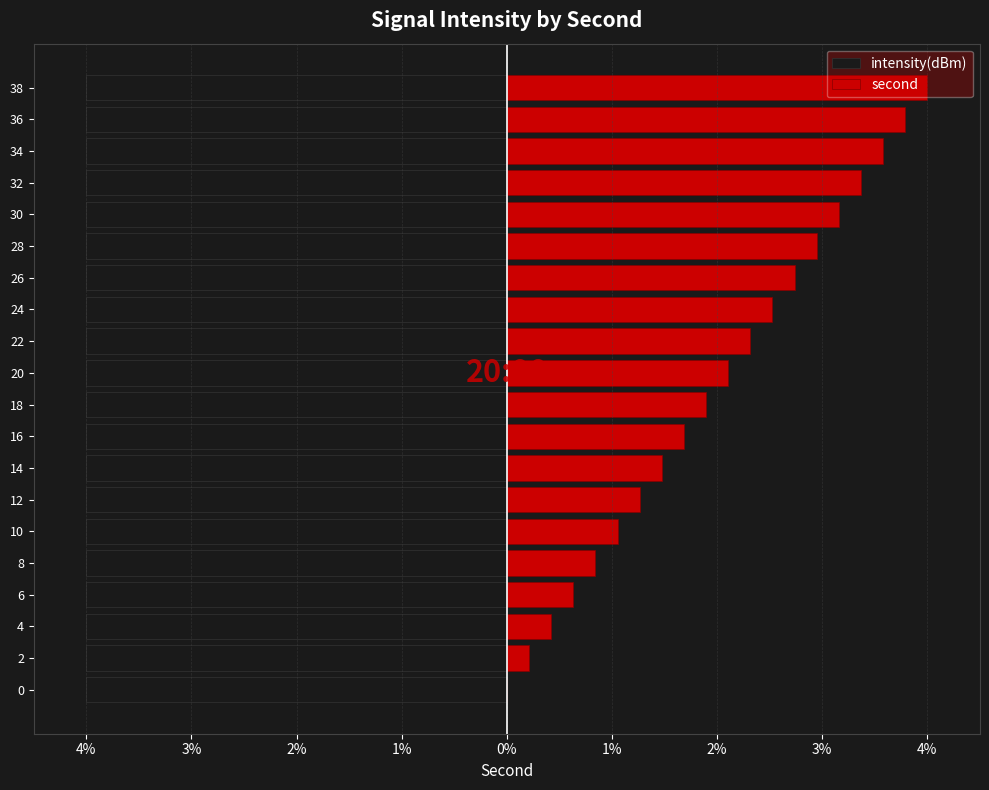

Is it true that second equals 6.1 at 34?

False